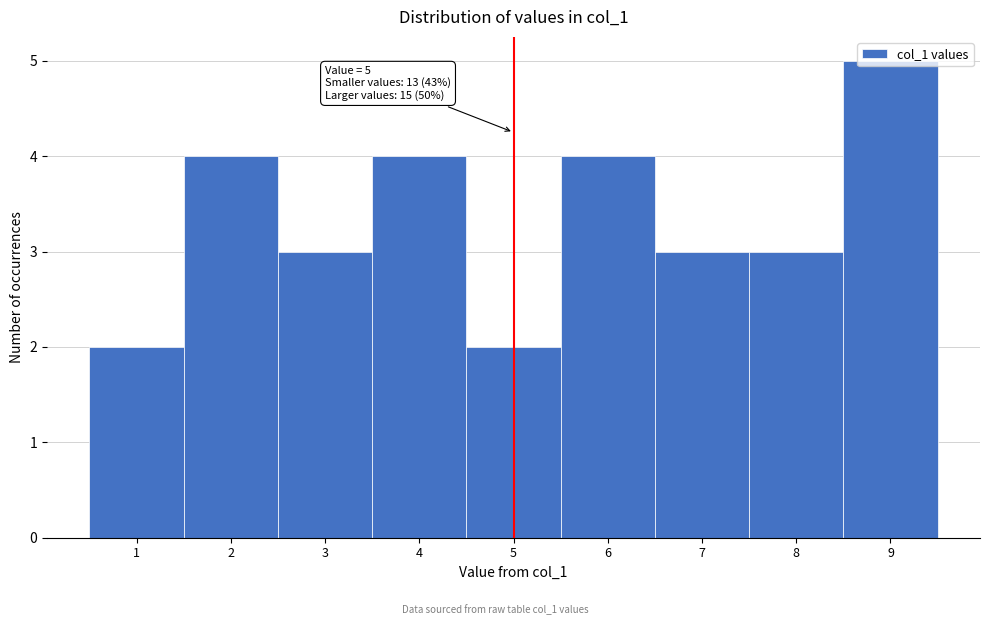

Which range on the x-axis has the tallest bar?

8.5 to 9.5